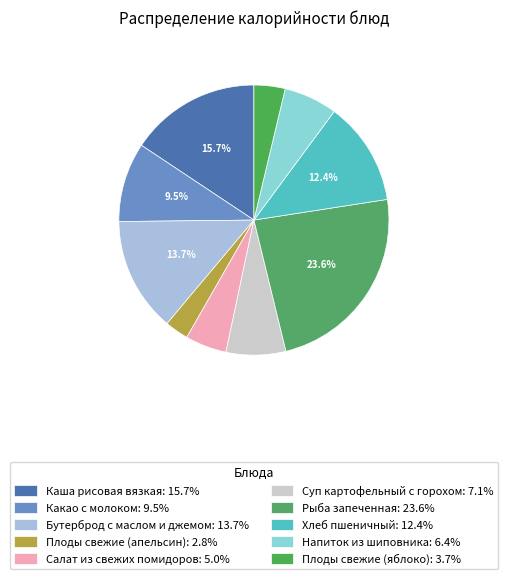

How many segments does this pie chart have?

10